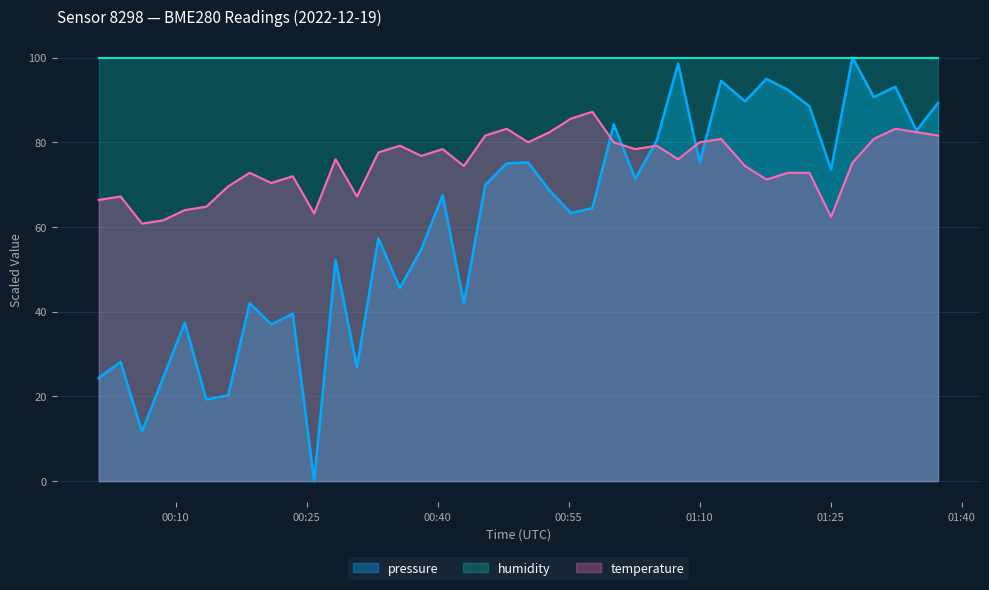

Which series has the largest total across all categories?

humidity